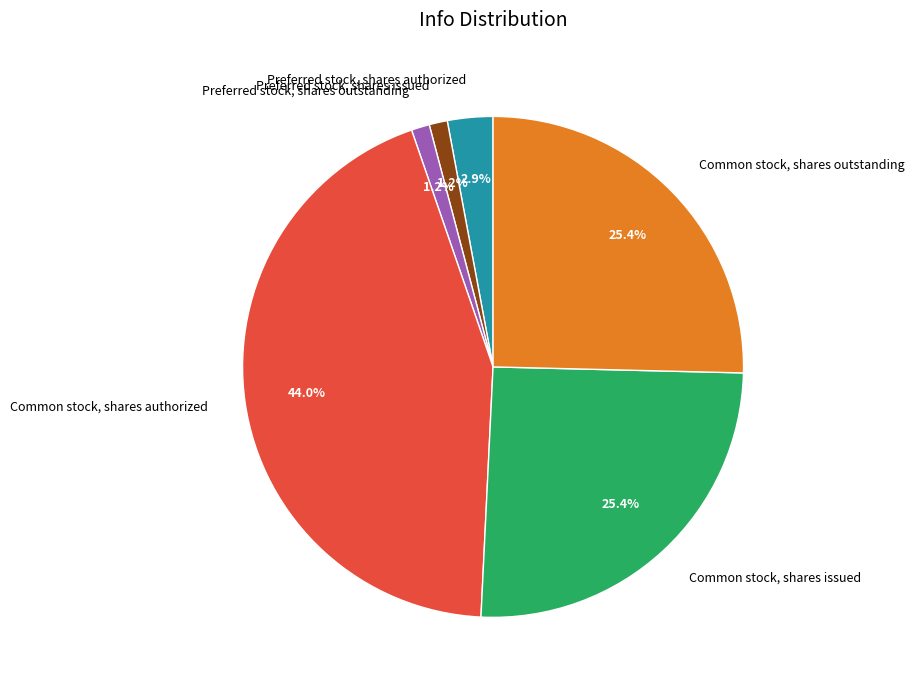

Which category has the biggest portion of the pie?

Common stock, shares authorized